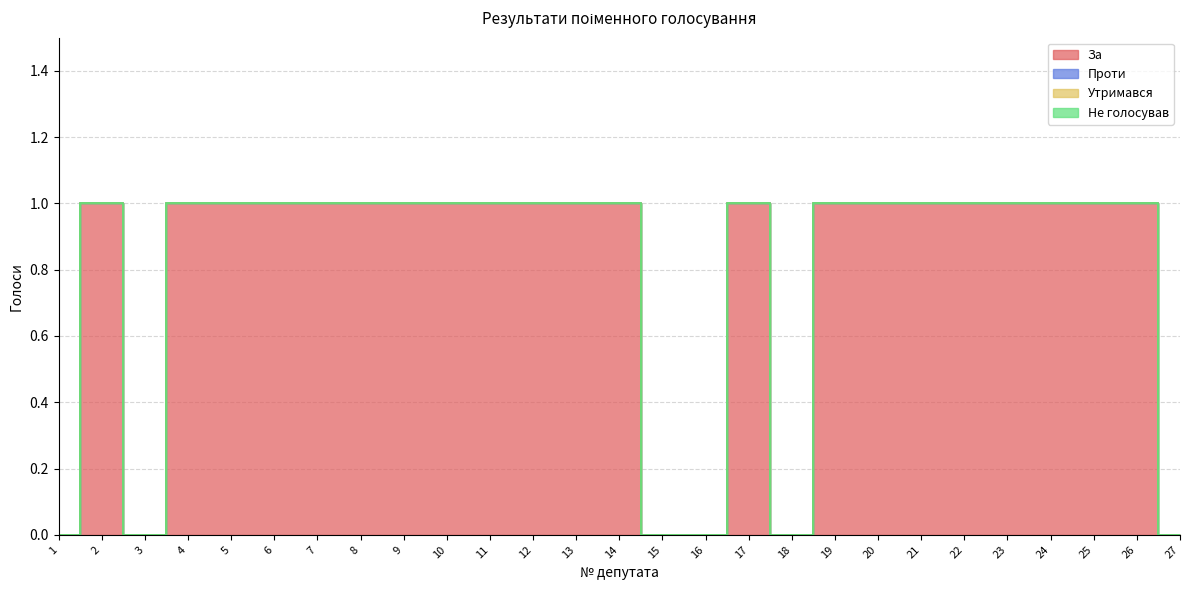

How many values in the За series are below 1?

6